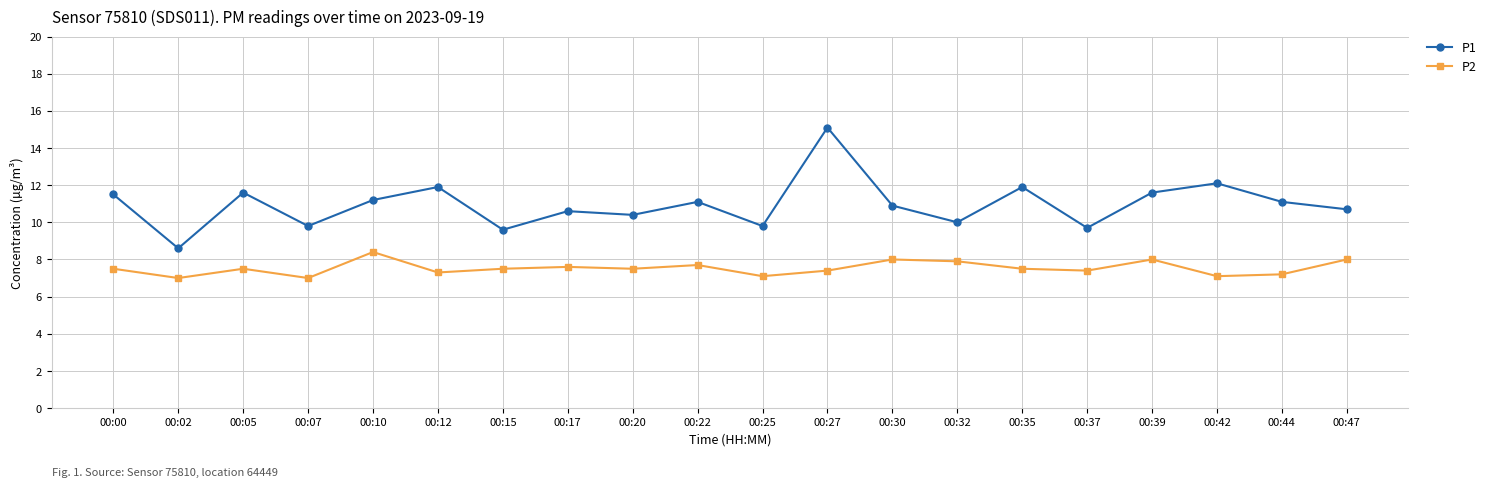

True or false: P2 and P1 cross at least once.

False